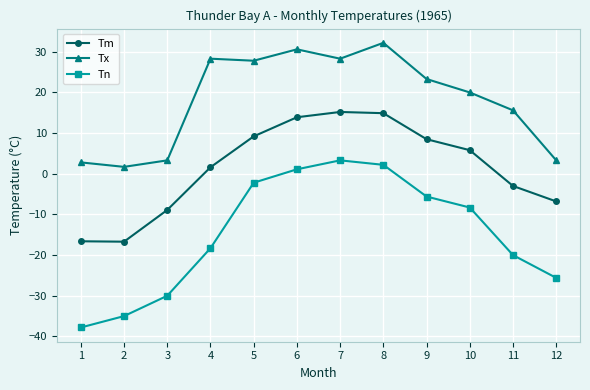

Is the value of Tm at 2 greater than the value of Tn at 7?

No